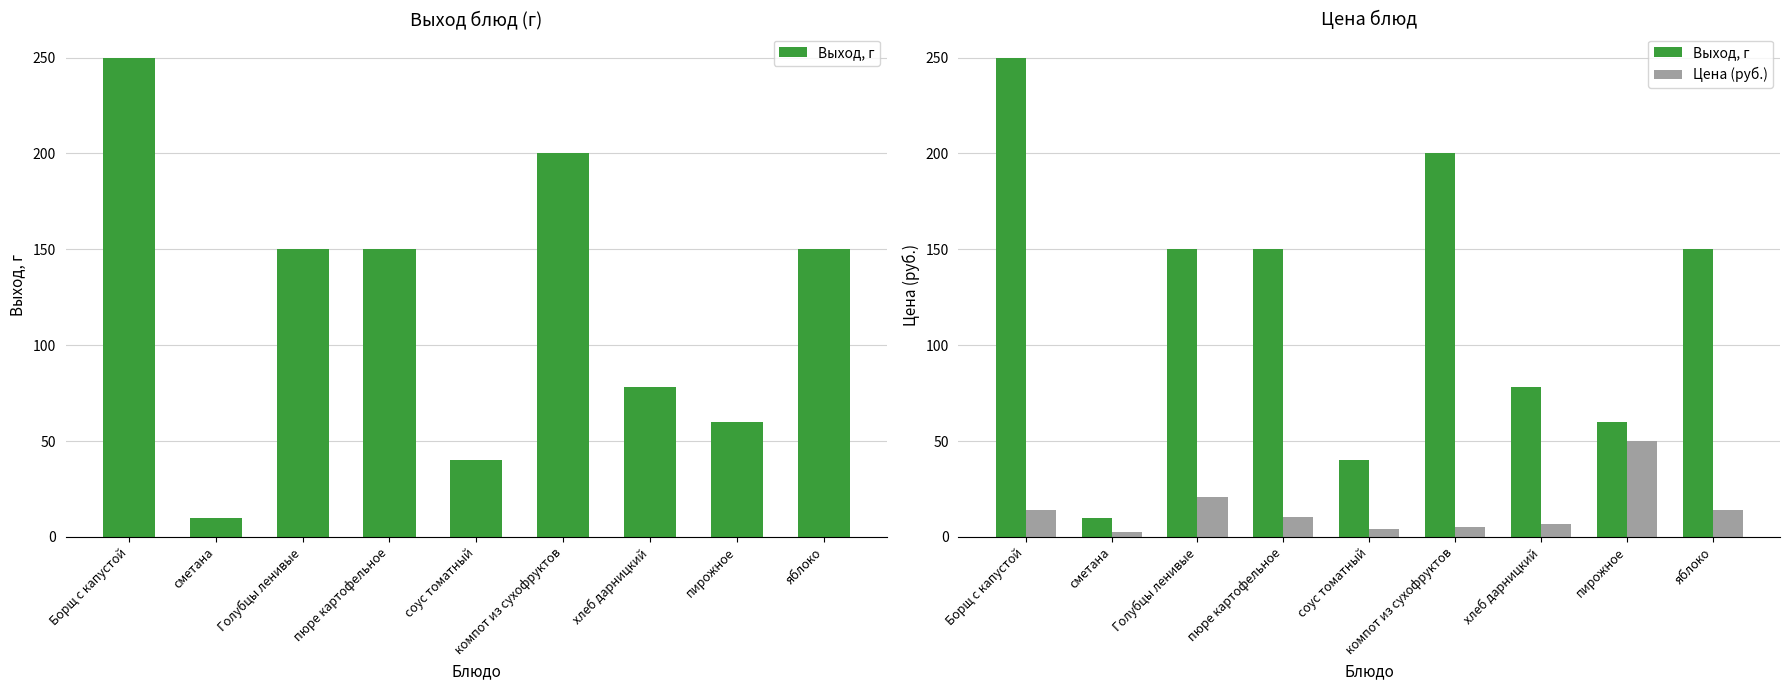

Which series has the widest spread of values?

Выход, г